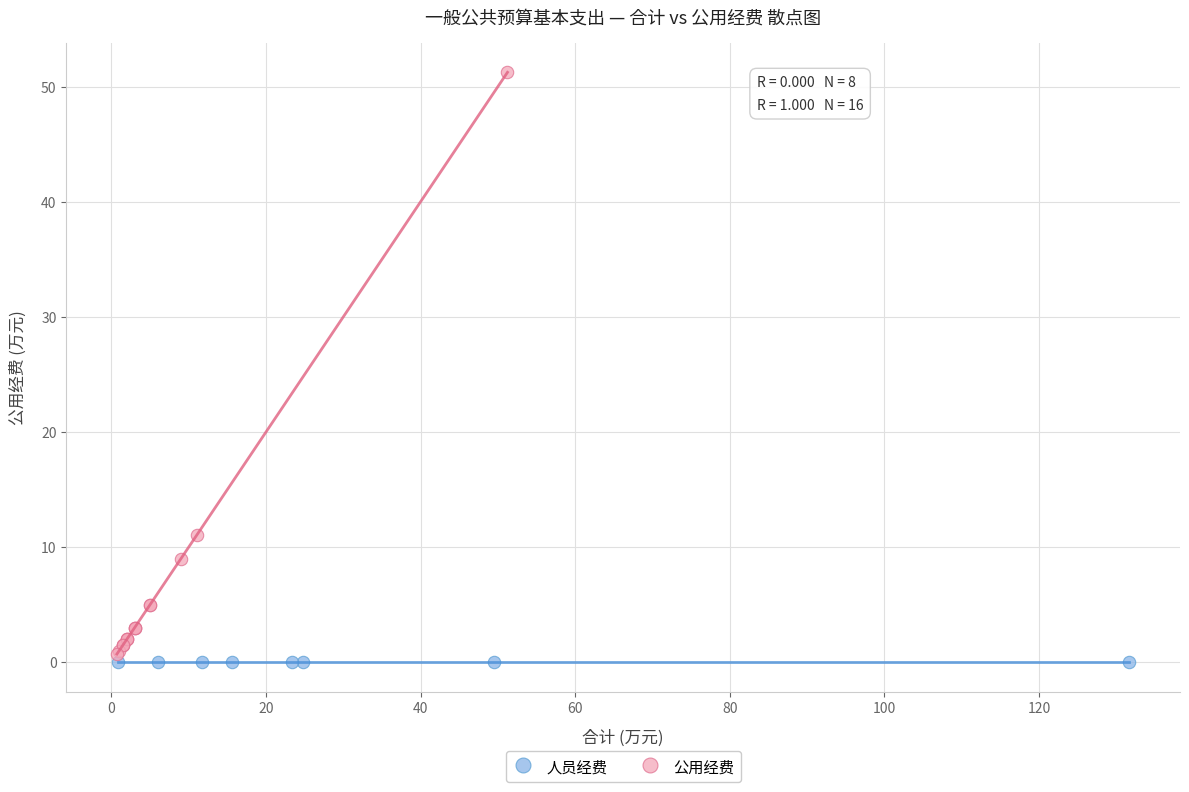

Which series reaches the maximum Y coordinate?

公用经费